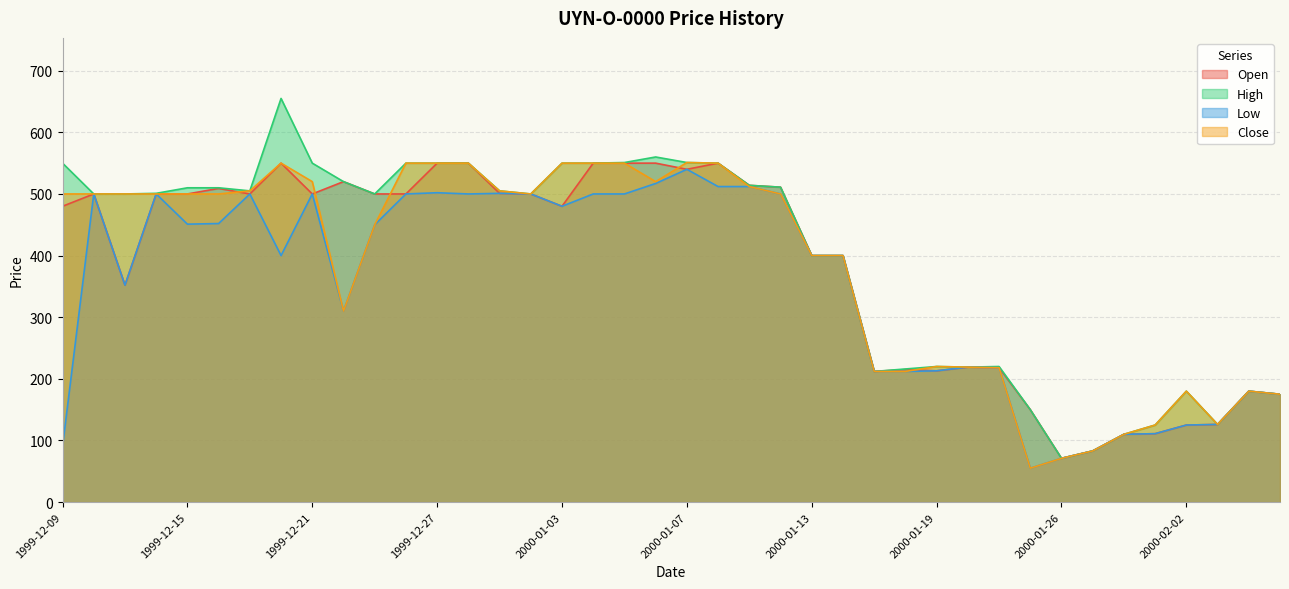

Is it true that High equals 765 at 1999-12-22?

False